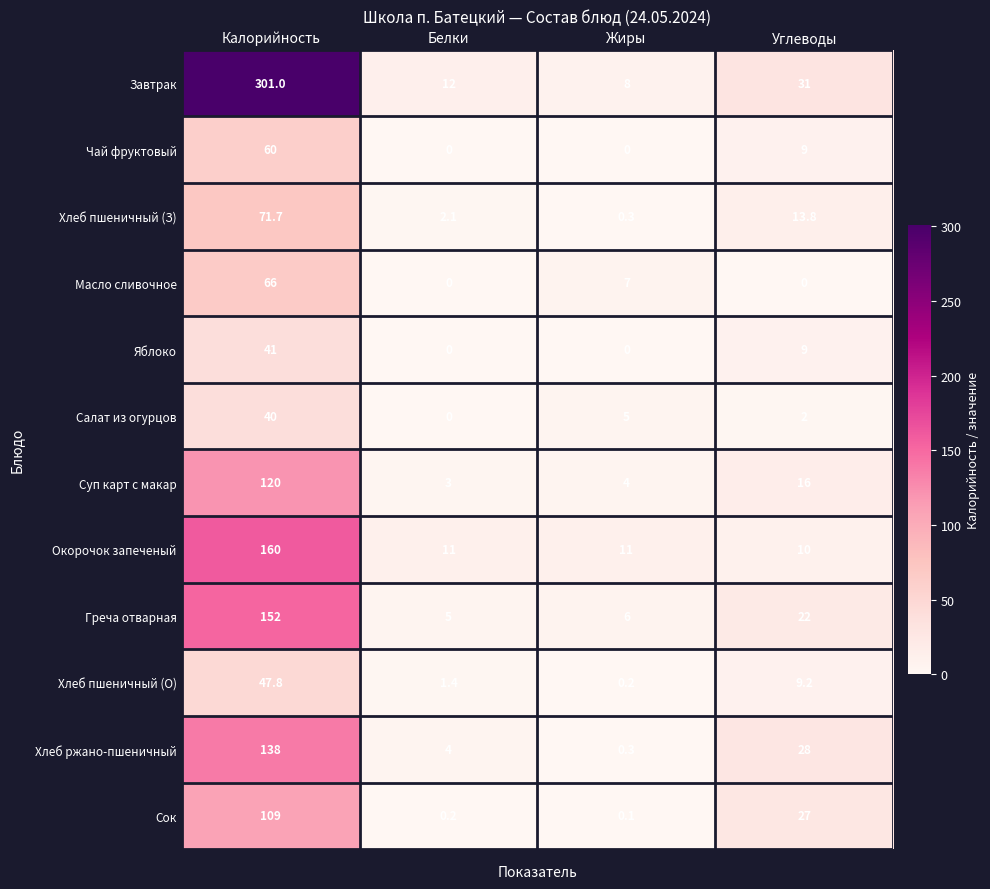

The value of Окорочок запеченый at Жиры is 11.0. True or false?

True